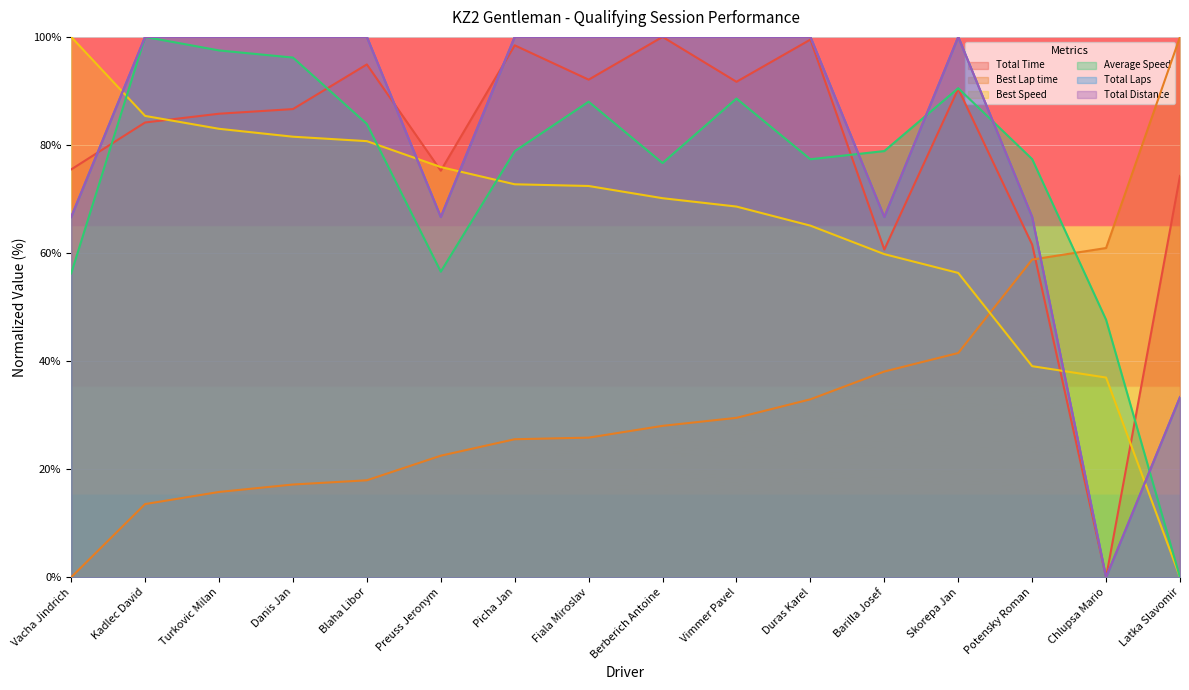

How many positive values does the Total Distance series have?

15